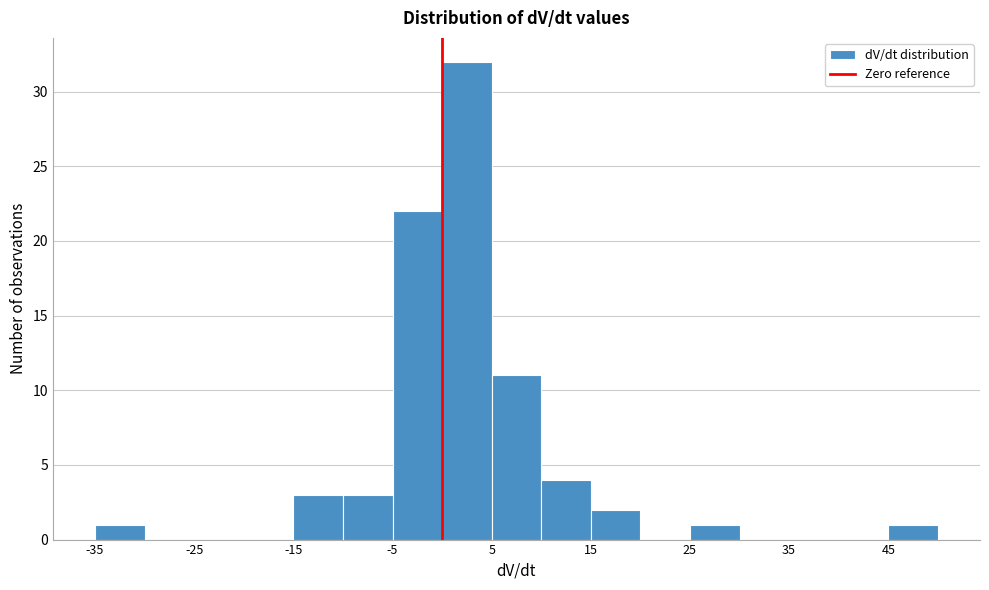

What is the height of the bar covering 0 to 5 on the x-axis? The values are not printed on the chart, so give them approximately, as read against the axis.

32